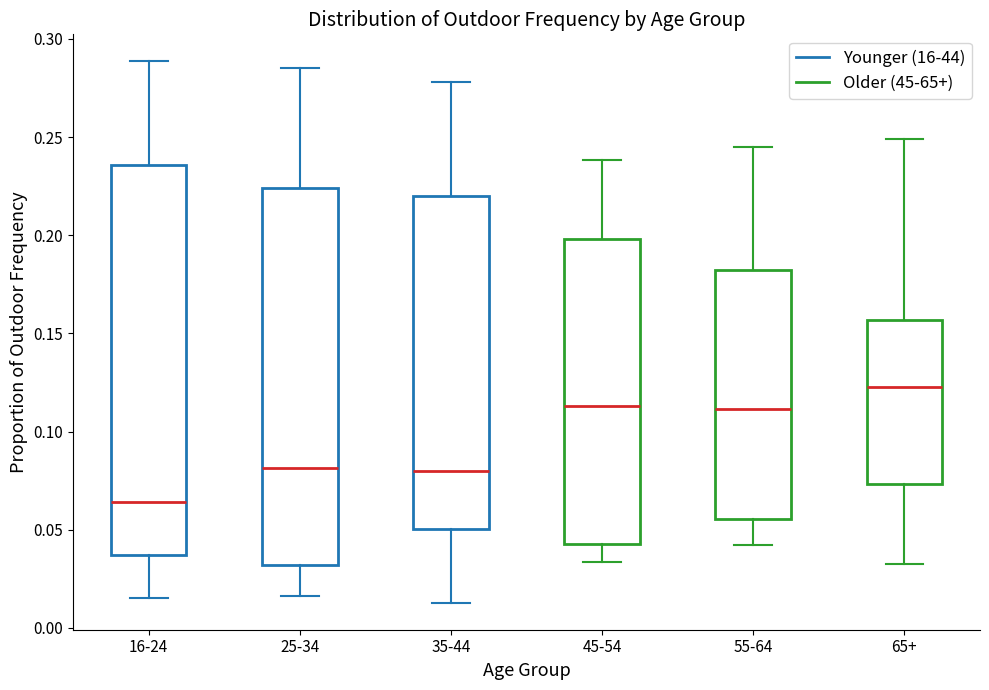

Reading left to right, read every box against the y-axis: the position of its median line, the range the box covers, and the ends of its whiskers. The values are not printed on the chart, so give them approximately, as read against the axis.

16-24: median 0.065, box 0.035 to 0.235, whiskers 0.015 to 0.290
25-34: median 0.080, box 0.030 to 0.225, whiskers 0.015 to 0.285
35-44: median 0.080, box 0.050 to 0.220, whiskers 0.015 to 0.280
45-54: median 0.115, box 0.045 to 0.200, whiskers 0.035 to 0.240
55-64: median 0.110, box 0.055 to 0.180, whiskers 0.040 to 0.245
65+: median 0.120, box 0.075 to 0.155, whiskers 0.035 to 0.250